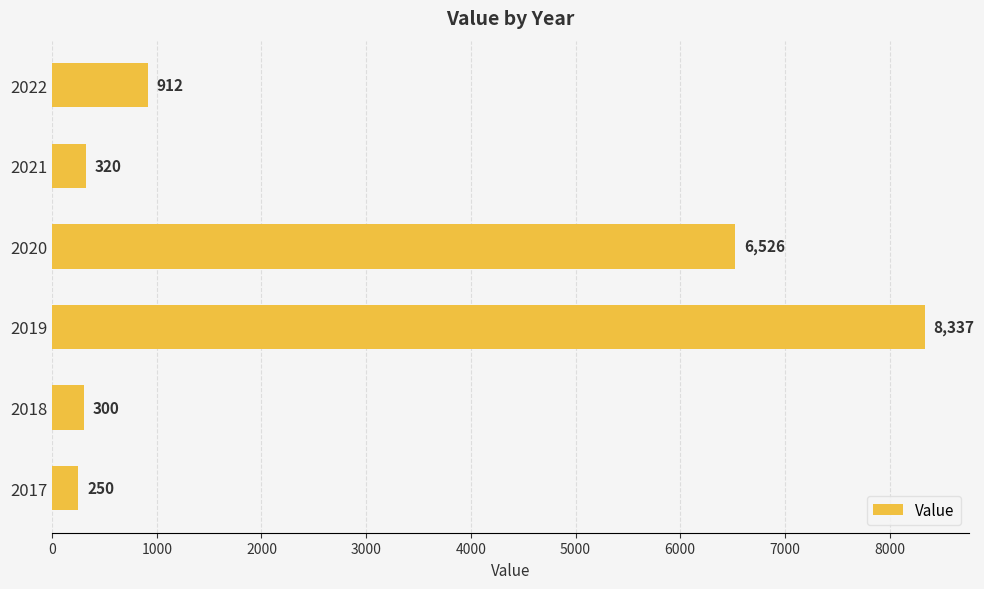

Are the bars grouped side by side (vs. stacked)?

No